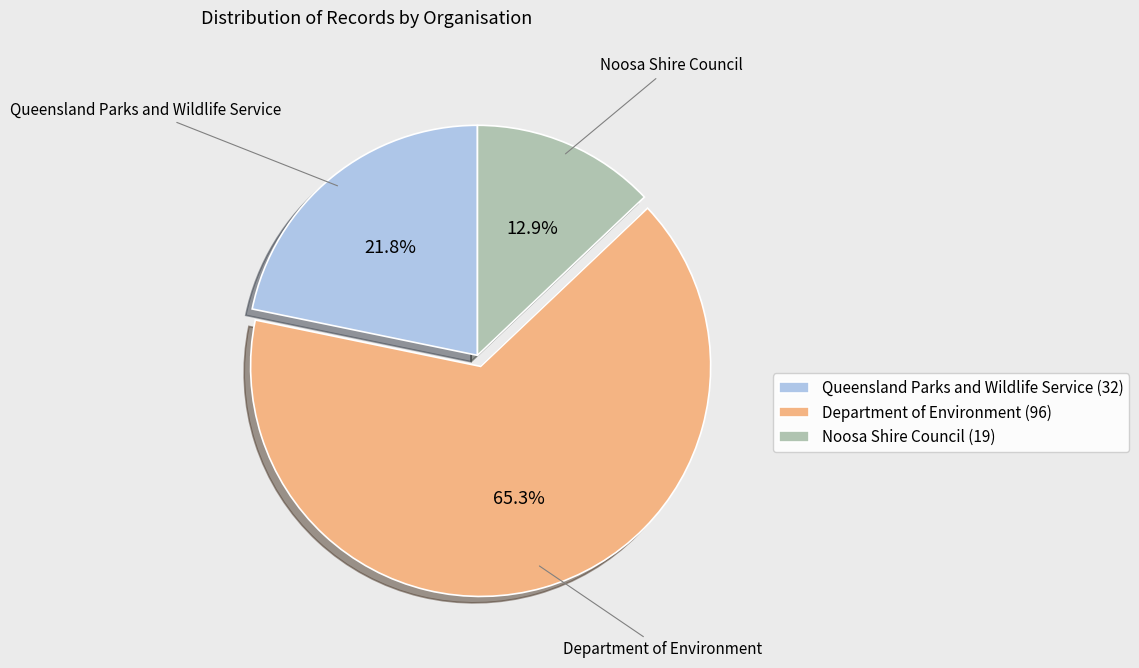

How many segments does this pie chart have?

3